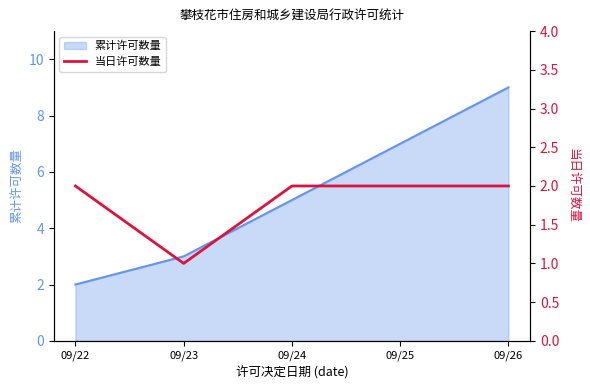

Rank the categories by 累计许可数量 value from highest to lowest.

09/26, 09/25, 09/24, 09/23, 09/22